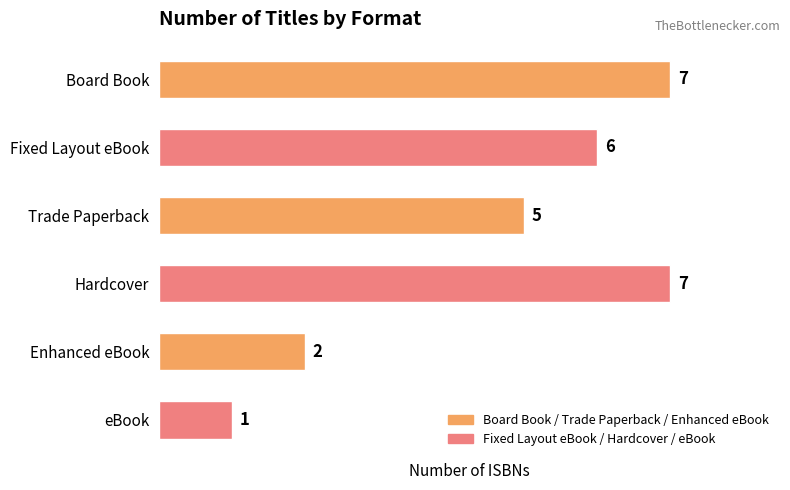

The chart shows a value of 1 at eBook. True or false?

True